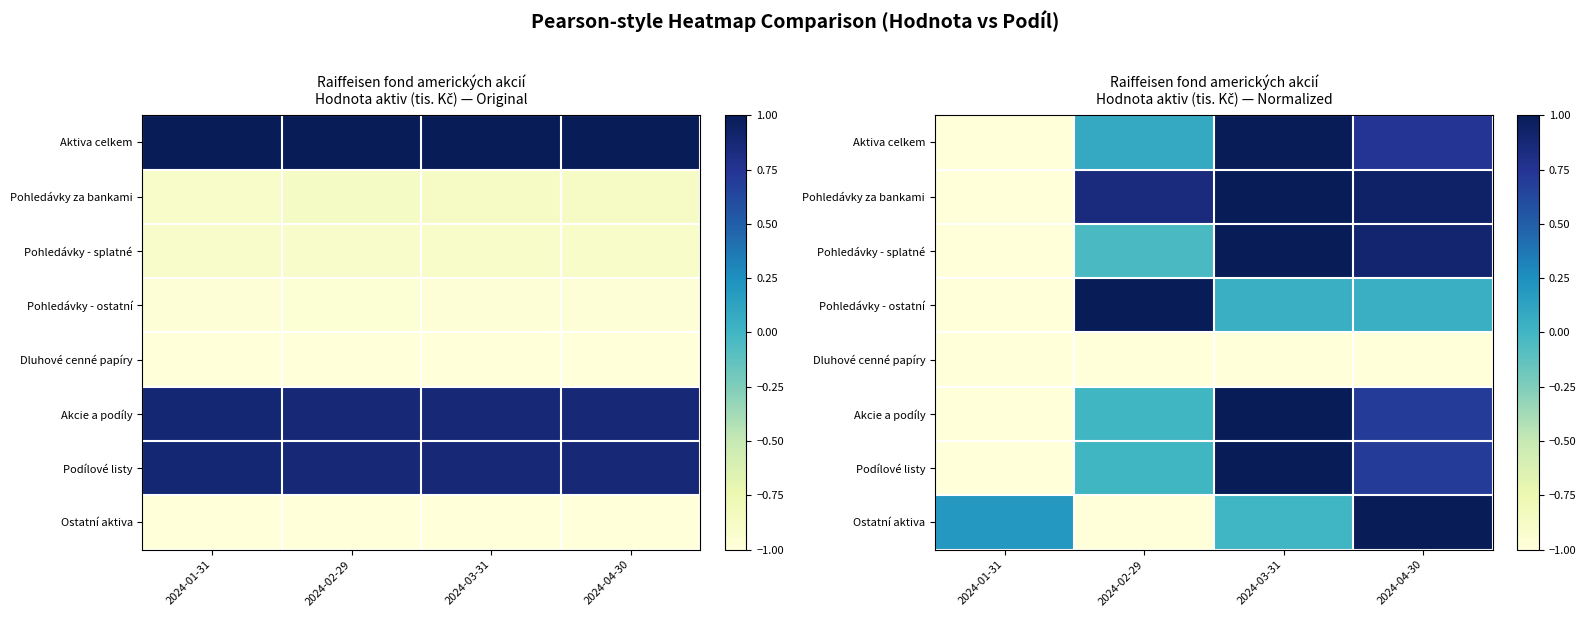

The value of Pohledávky - ostatní at 2024-03-31 is 0.0. True or false?

True